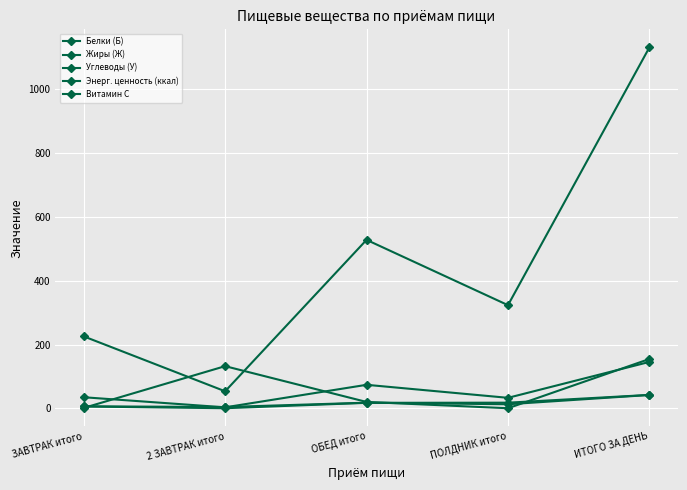

The Жиры (Ж) series shows 6.1 at 2 ЗАВТРАК итого. True or false?

False